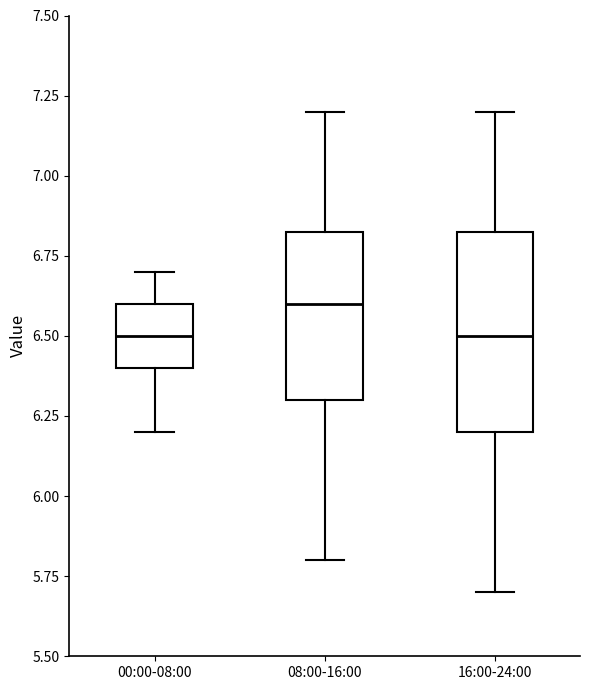

Reading left to right, transcribe this box plot: for each box, give where its median line is, the range the box spans, and where its two whiskers end, as read against the y-axis. The values are not printed on the chart, so give them approximately, as read against the axis.

00:00-08:00: median 6.50, box 6.40 to 6.60, whiskers 6.20 to 6.70
08:00-16:00: median 6.60, box 6.30 to 6.85, whiskers 5.80 to 7.20
16:00-24:00: median 6.50, box 6.20 to 6.85, whiskers 5.70 to 7.20